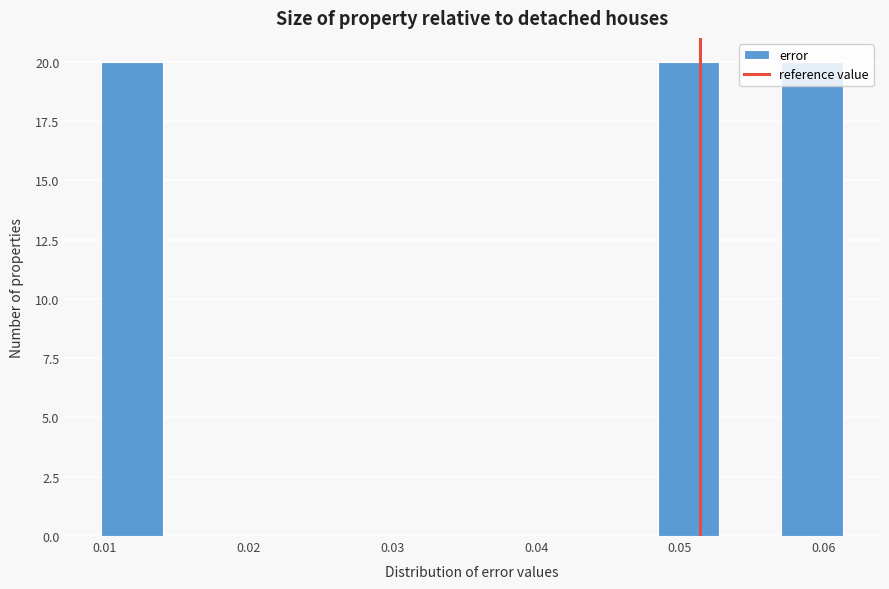

What is the height of the bar covering 0.057 to 0.061 on the x-axis? Neither the bar edges nor the heights are printed on the chart, so give them approximately, as read against the axes.

20